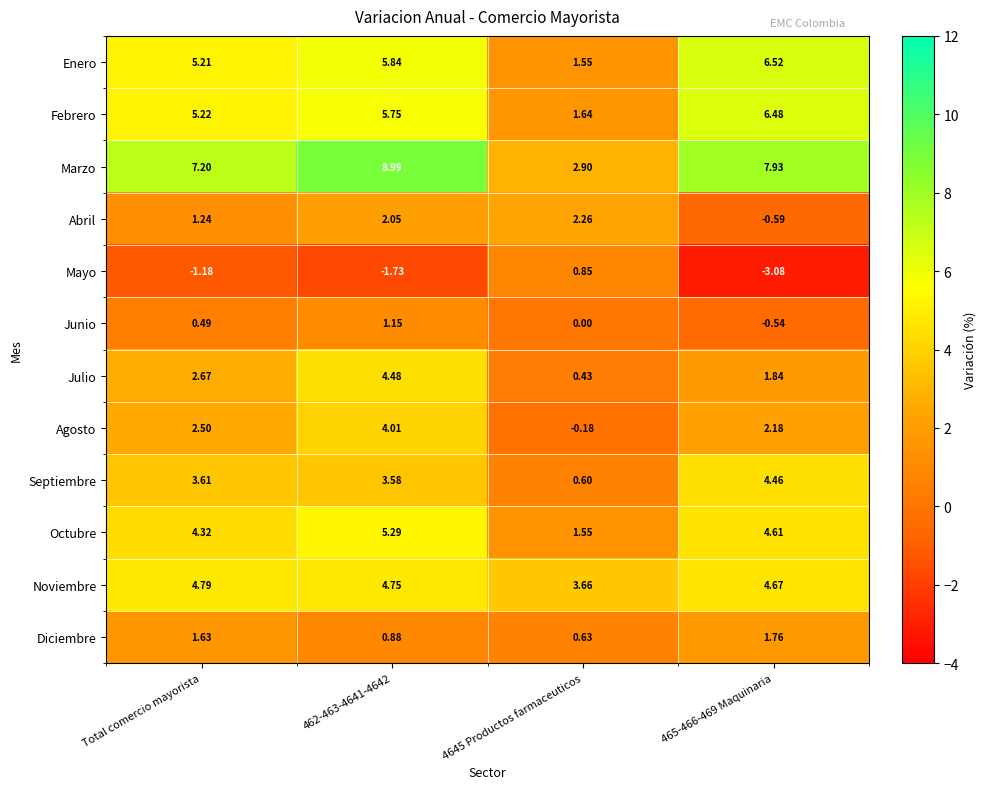

Which series has the widest spread of values?

Marzo